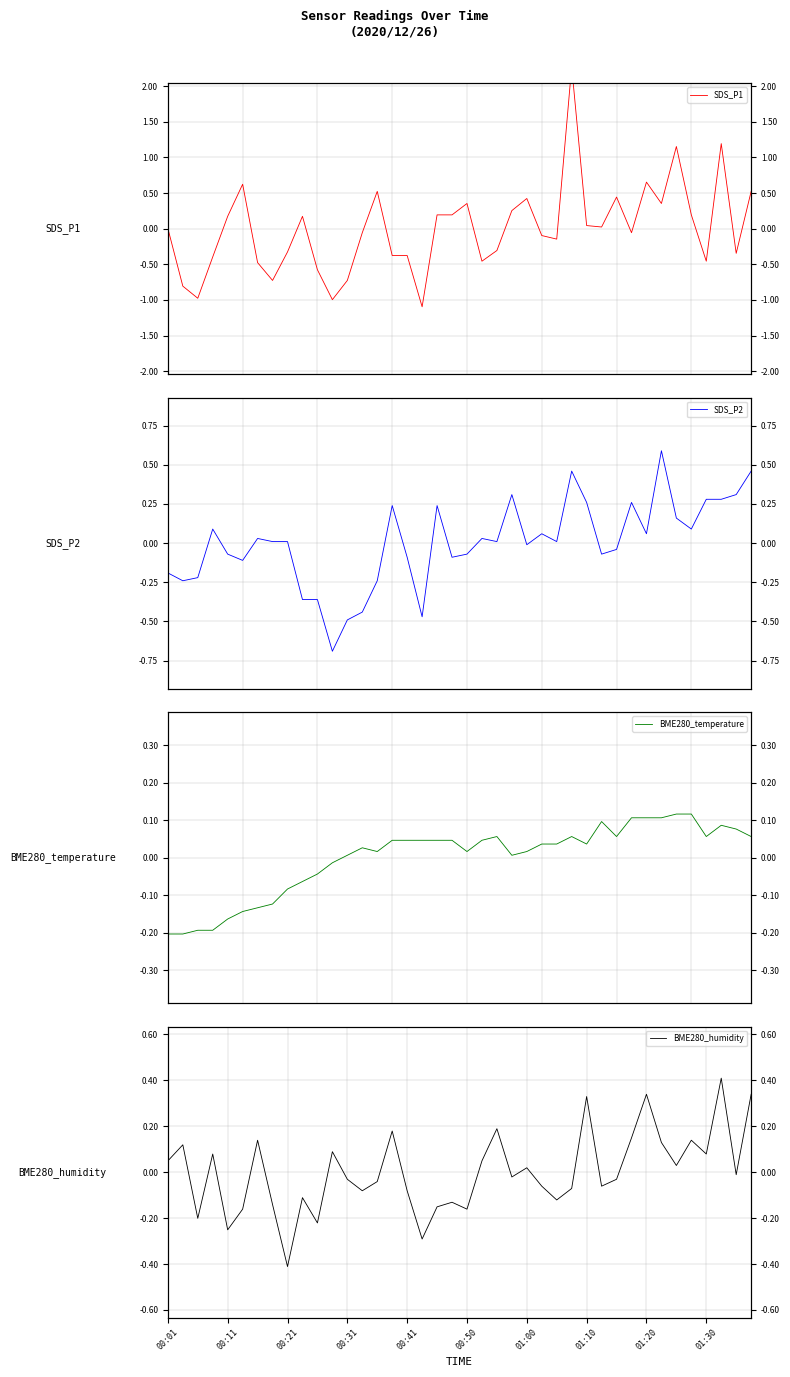

Rank the series at 15 from highest to lowest value.

SDS_P2, BME280_humidity, BME280_temperature, SDS_P1